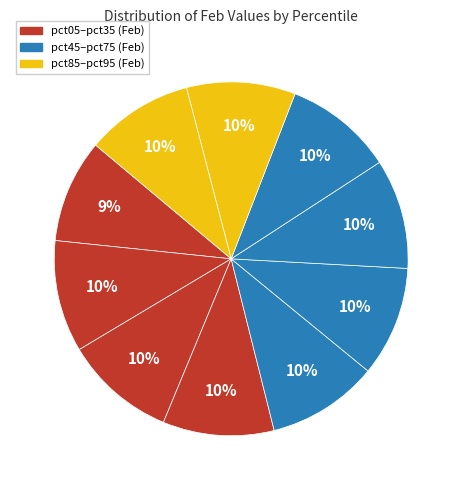

Count the number of slices in the pie.

10